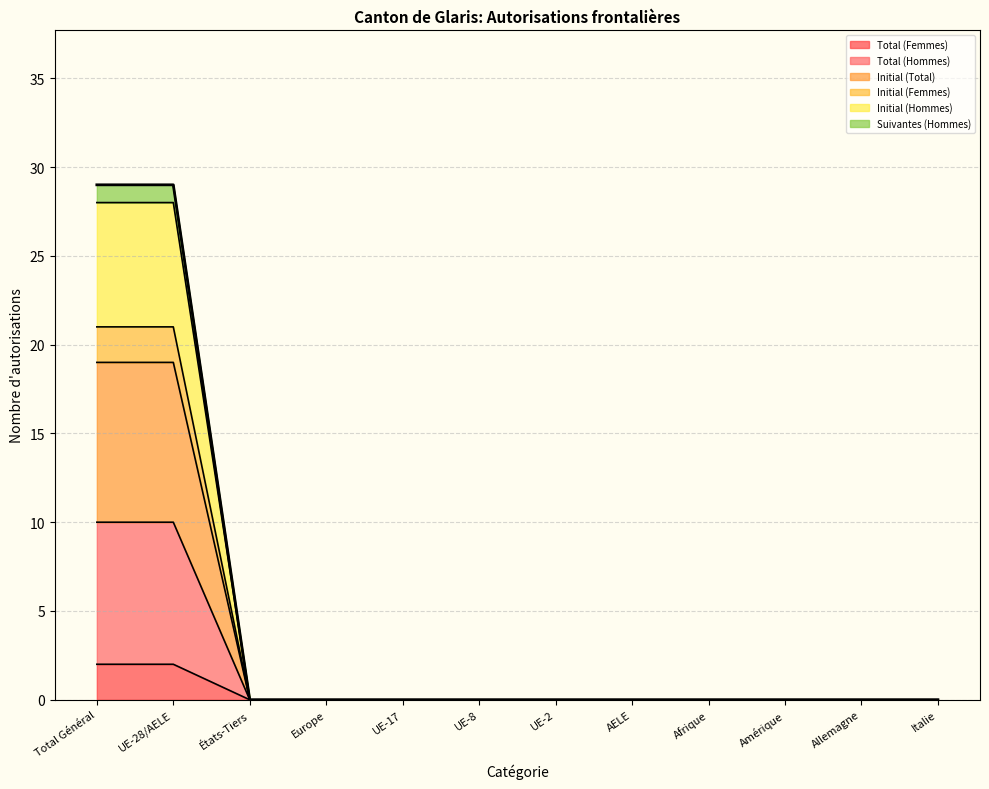

At which label is Initial (Total) closest to 14?

Total Général